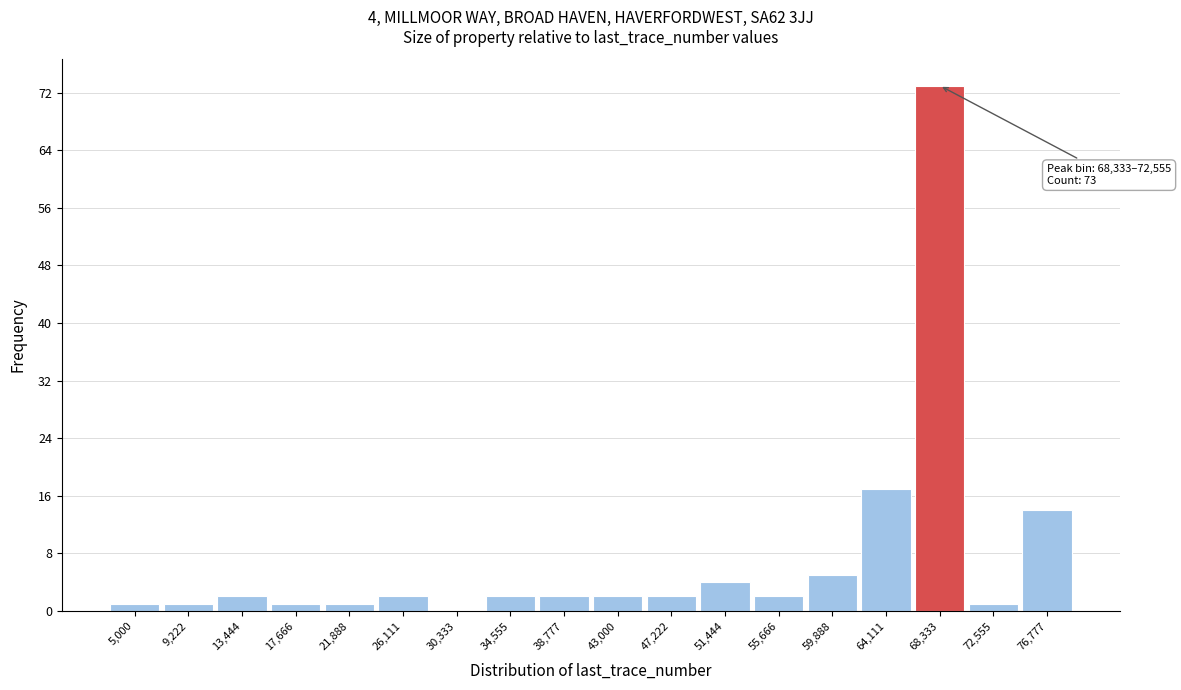

Reading right to left, transcribe all the data shown in this chart.

76,777=14	72,555=1	68,333=73	64,111=17	59,888=5	55,666=2	51,444=4	47,222=2	43,000=2	38,777=2	34,555=2	30,333=0	26,111=2	21,888=1	17,666=1	13,444=2	9,222=1	5,000=1